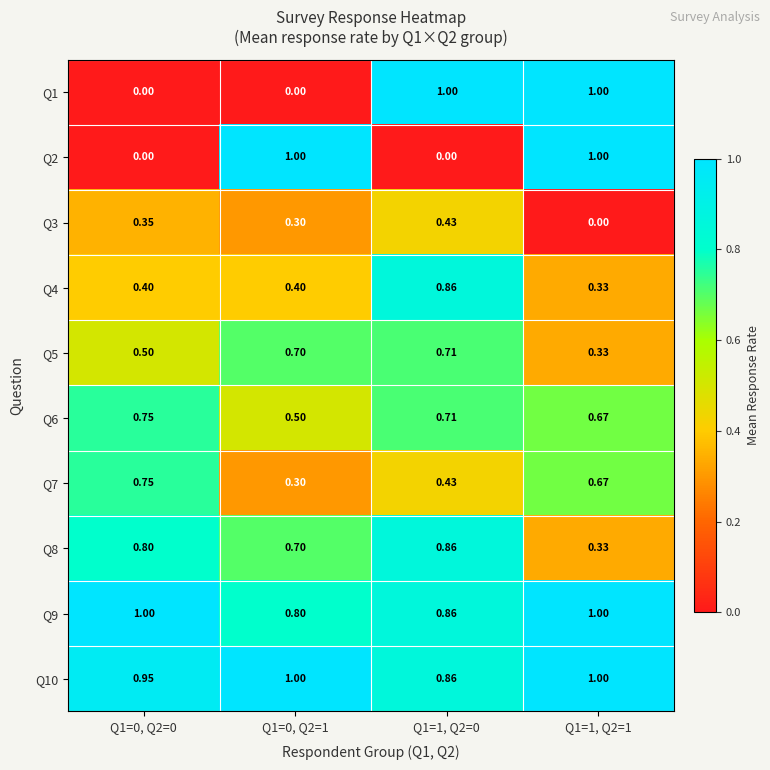

Is the value of Q9 at Q1=0, Q2=1 greater than the value of Q8 at Q1=1, Q2=1?

Yes